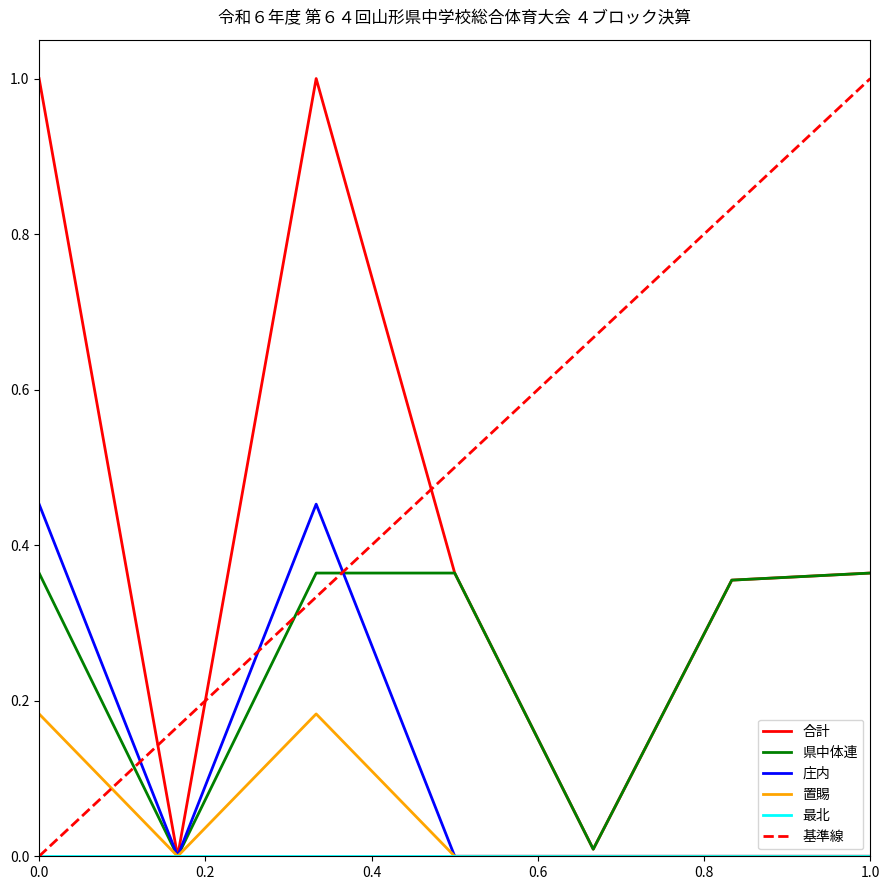

Is it true that 県中体連 equals 0.5 at 1.0?

False